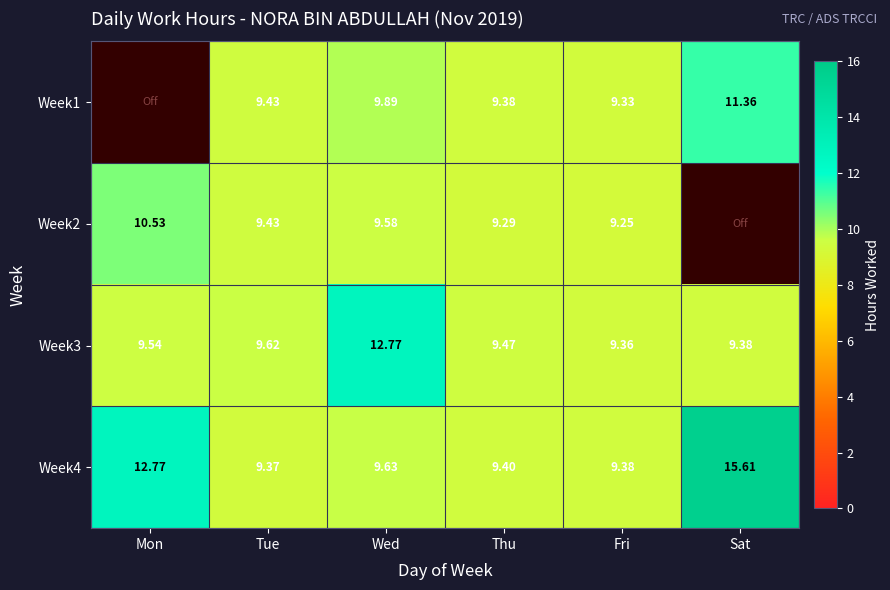

At which label is Week3 closest to 11?

Tue